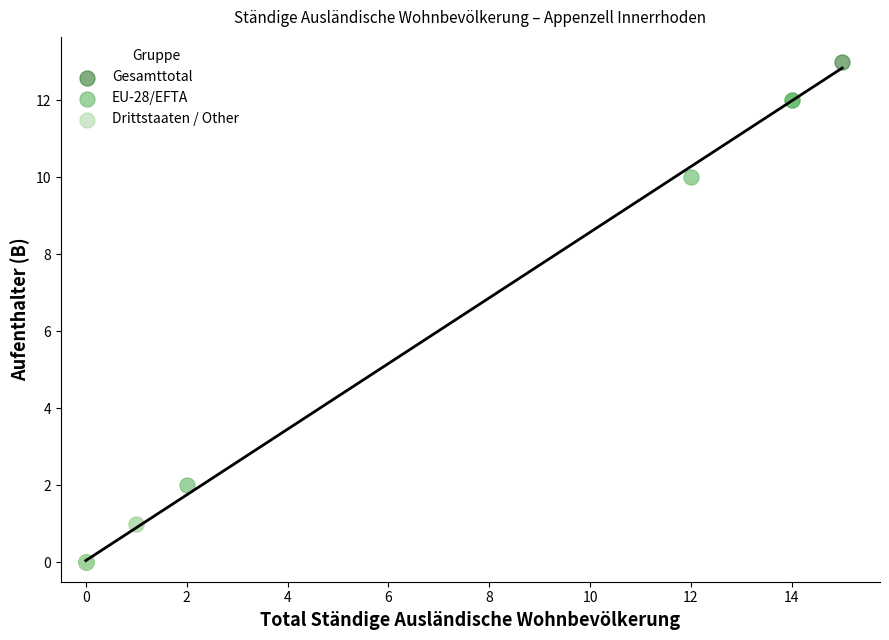

What are all the series names shown in the legend?

Gesamttotal, EU-28/EFTA, Drittstaaten / Other